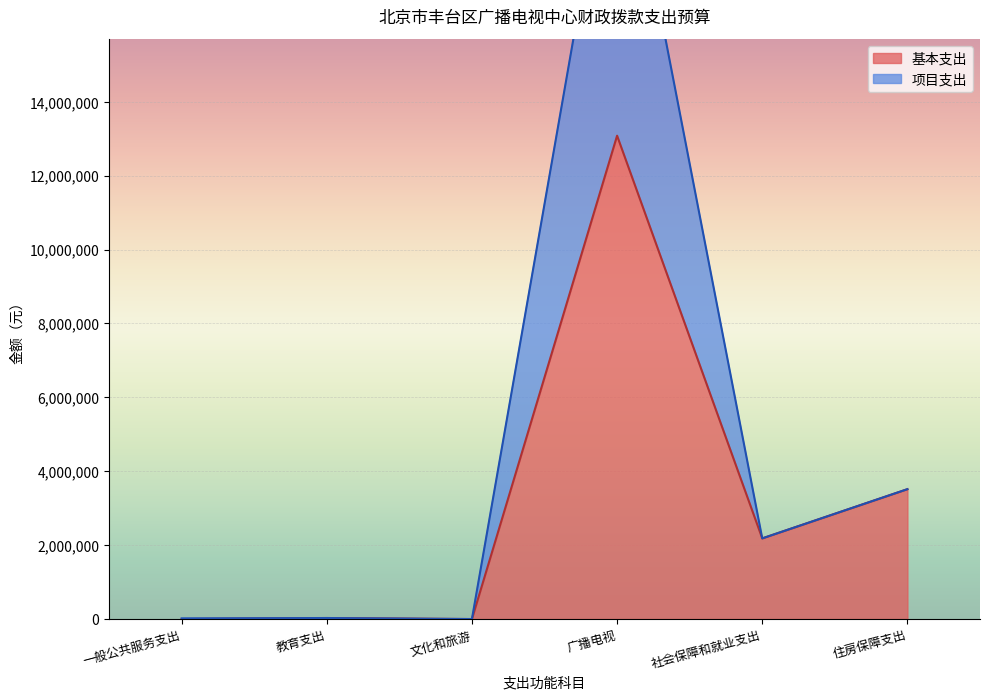

How many data points does each series have?

6